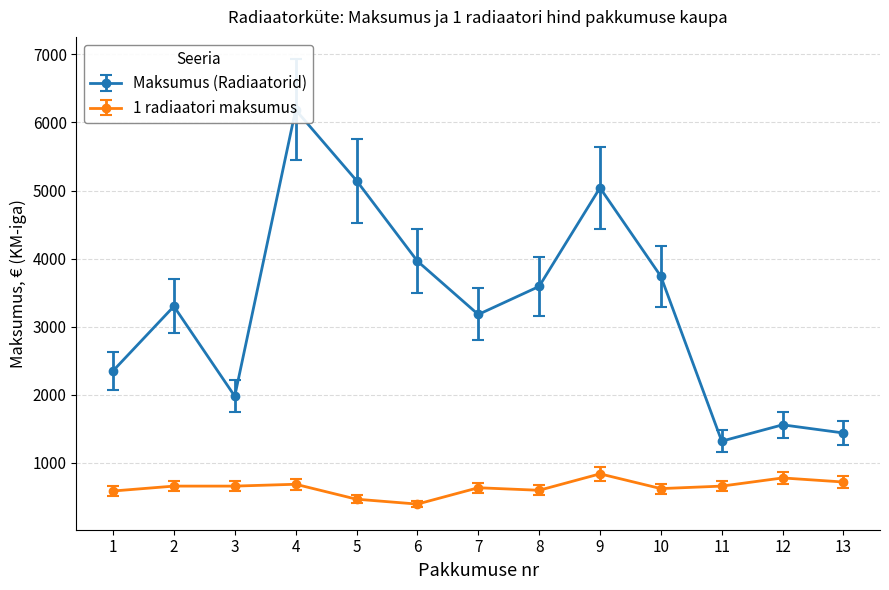

What is the maximum value shown in the chart?

6927.2